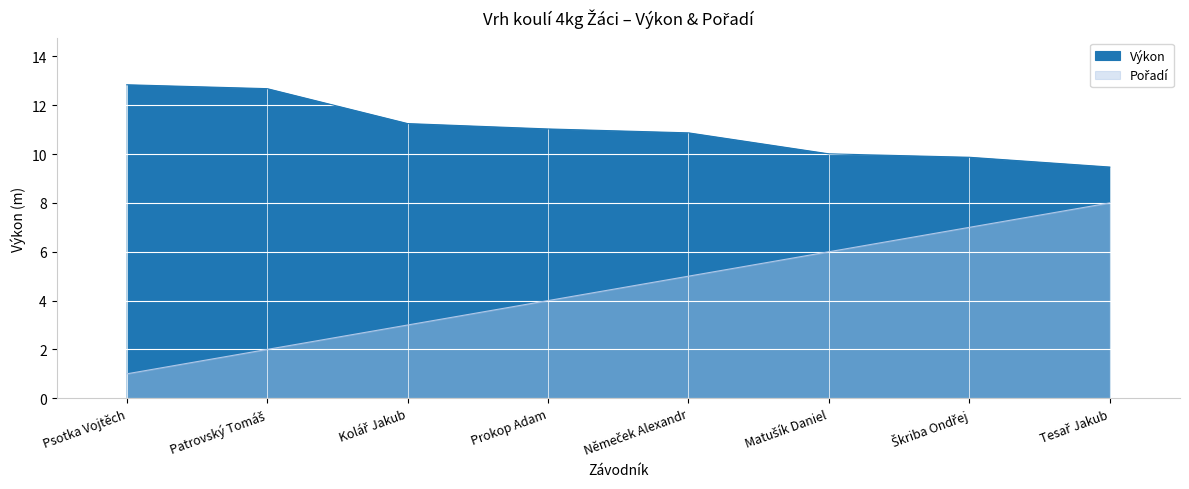

What is the sum of the Pořadí values at Patrovský Tomáš and Škriba Ondřej?

9.0